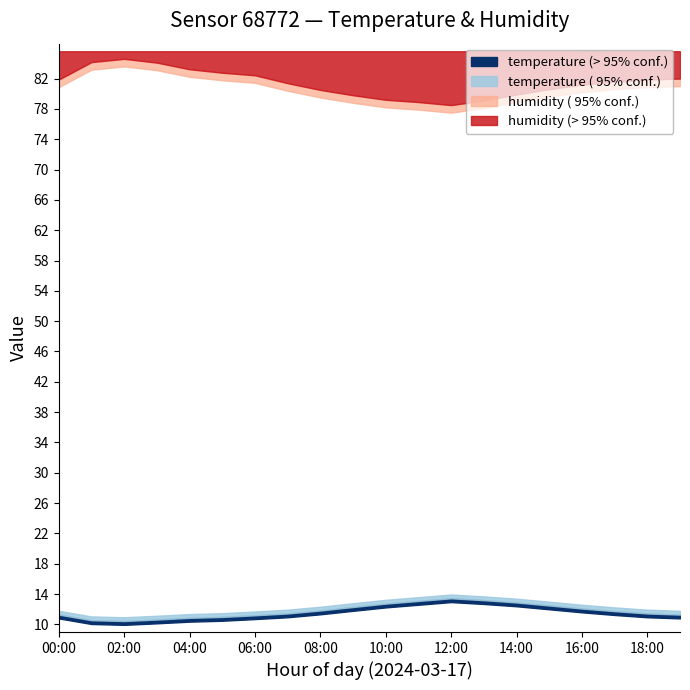

How many data points in temperature are less than 11?

5